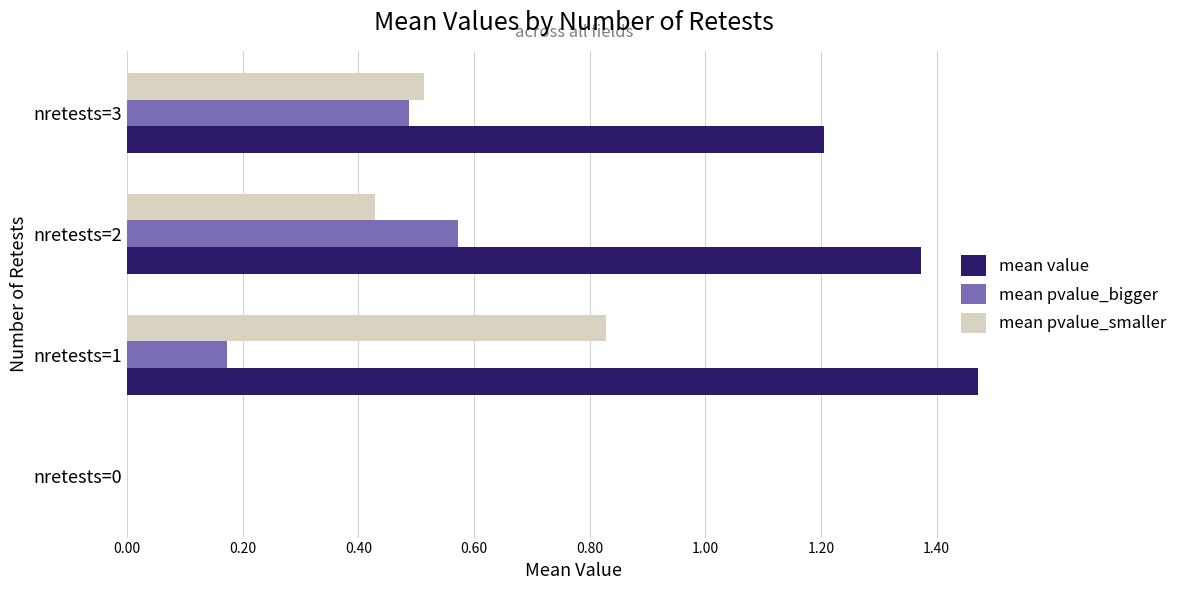

Which label corresponds to the largest value in the chart?

nretests=1